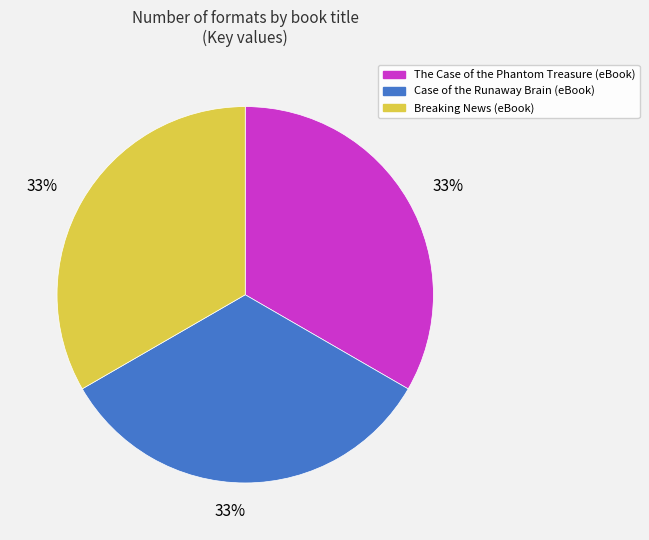

The Case of the Runaway Brain (eBook) slice represents 42% of the pie. True or false?

False